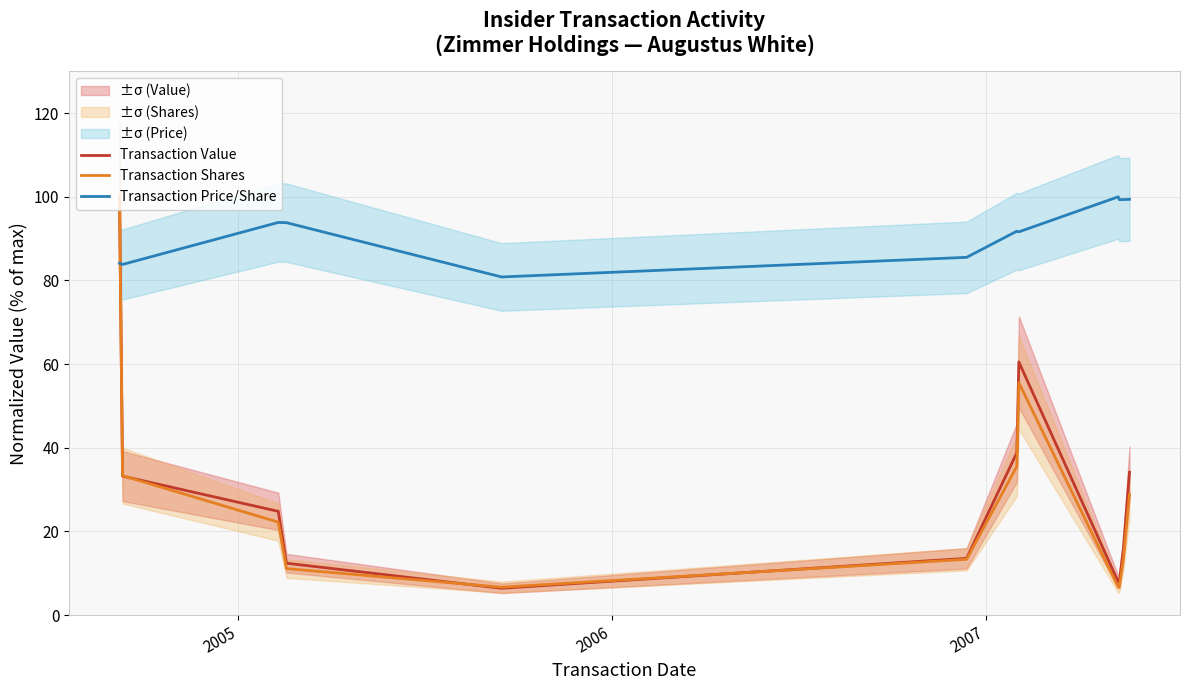

What is the highest value of the Transaction Price/Share series?

100.0